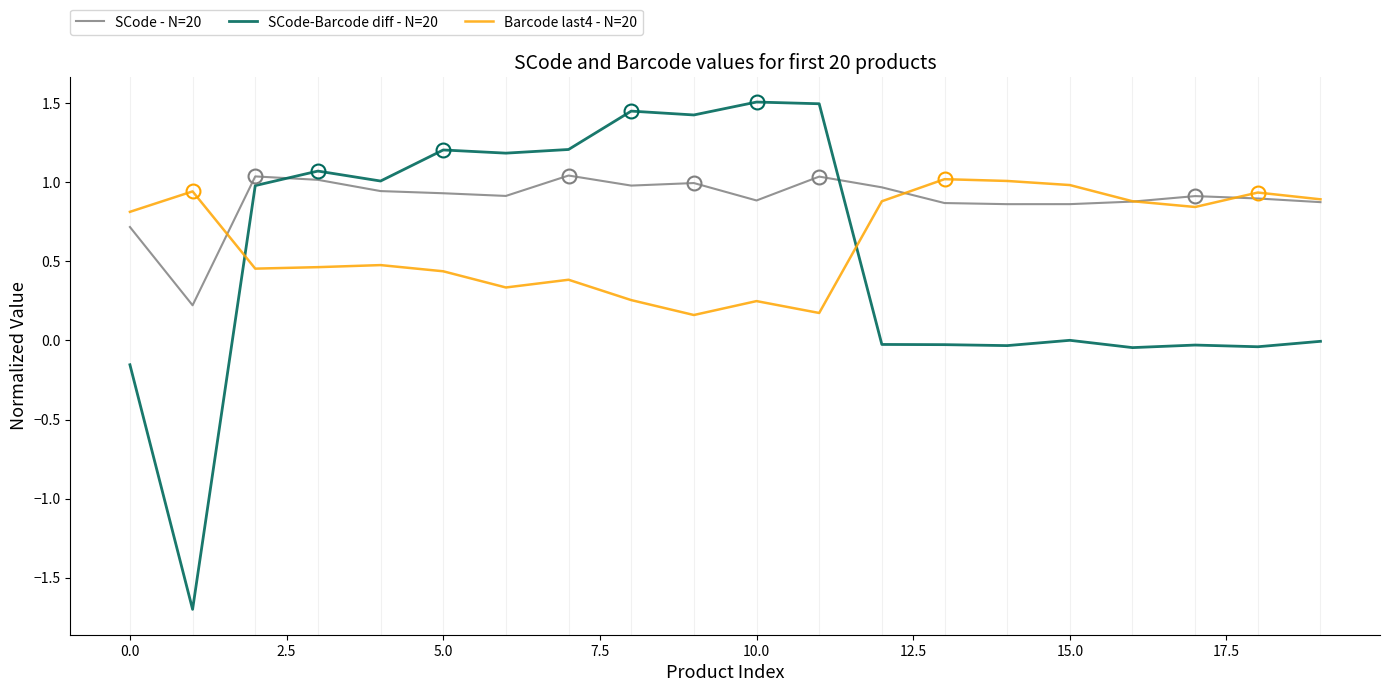

Which series has the largest total across all categories?

SCode - N=20